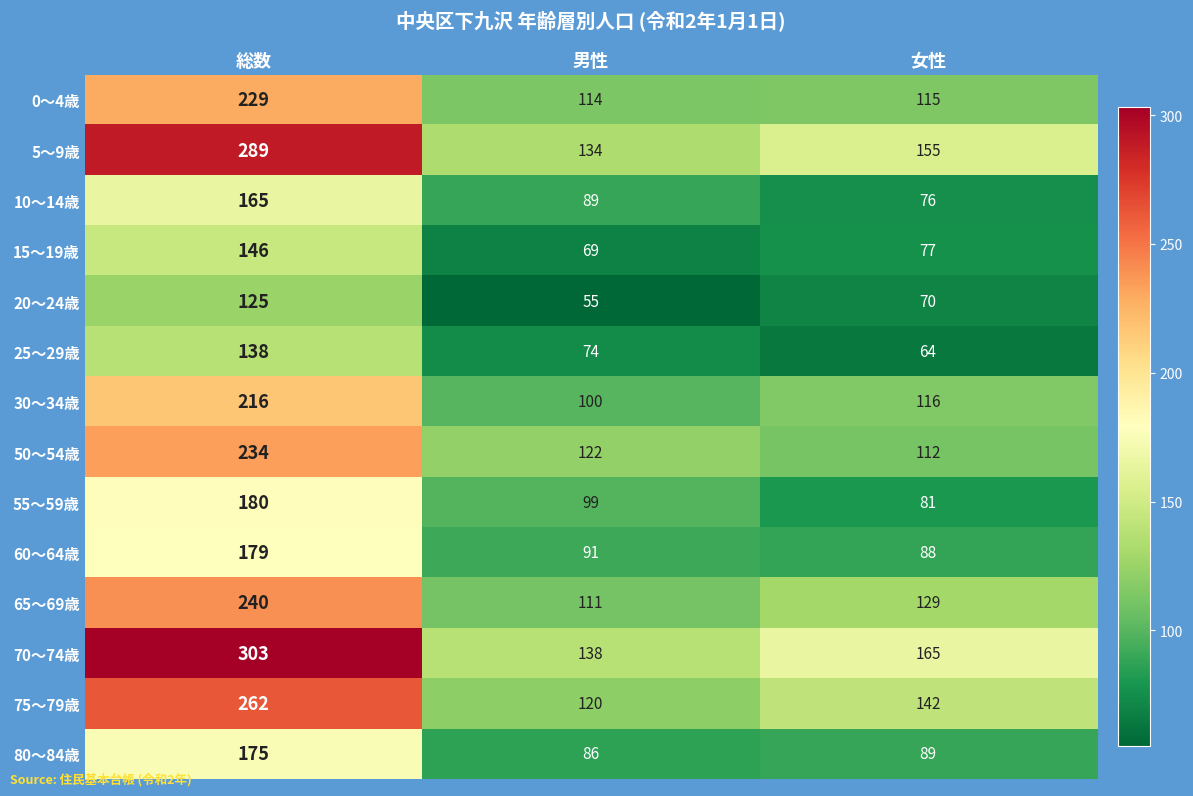

The value of 0～4歳 at 女性 is 115. True or false?

True